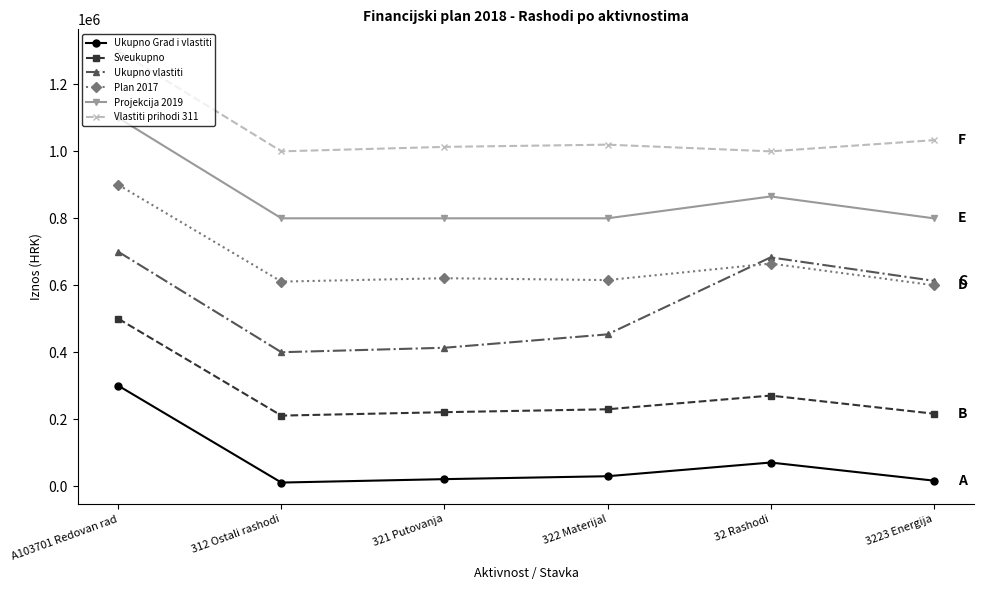

What is the sum of the Ukupno vlastiti values at 3223 Energija and A103701 Redovan rad?

1313333.3